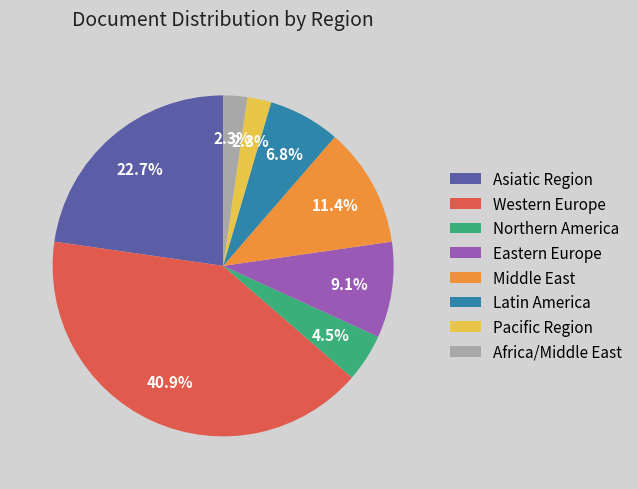

What is the largest slice in the pie chart?

Western Europe